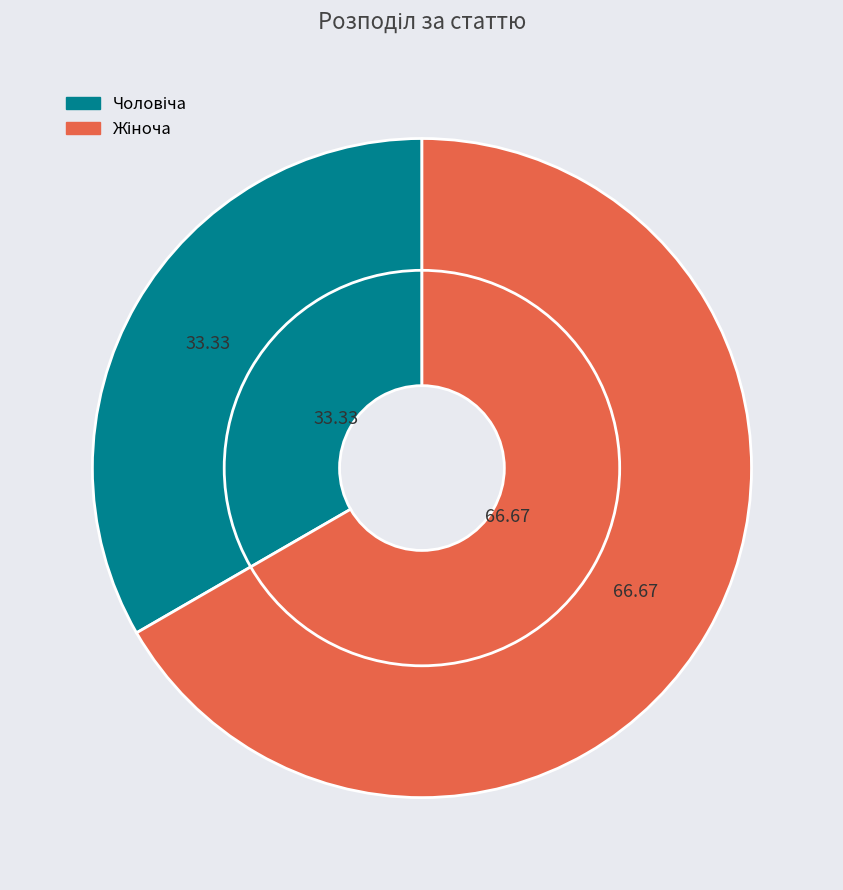

Rank the categories by value from highest to lowest.

Жіноча, Чоловіча